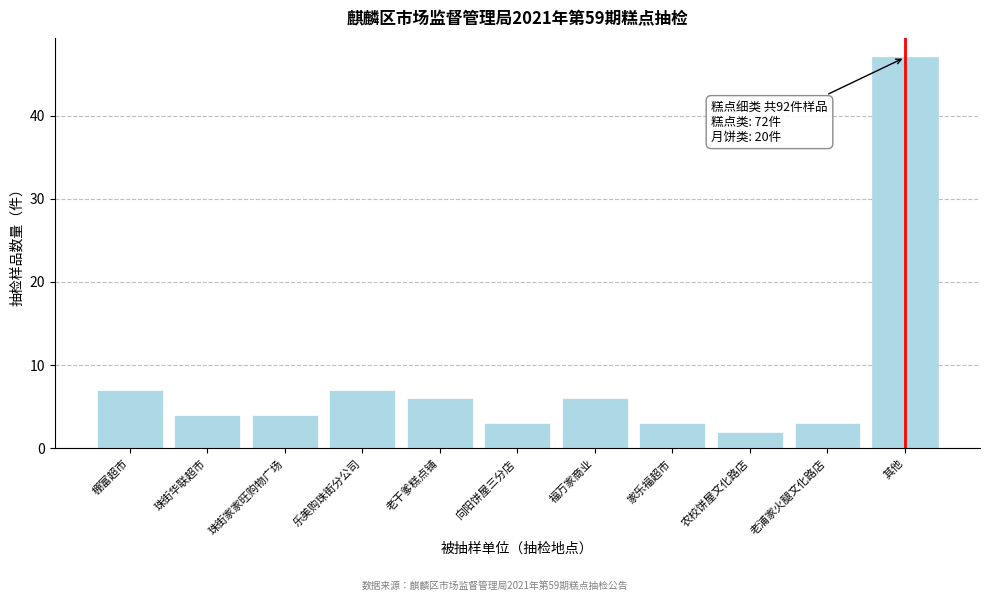

Reading right to left, list all the values displayed in this chart.

47	3	2	3	6	3	6	7	4	4	7